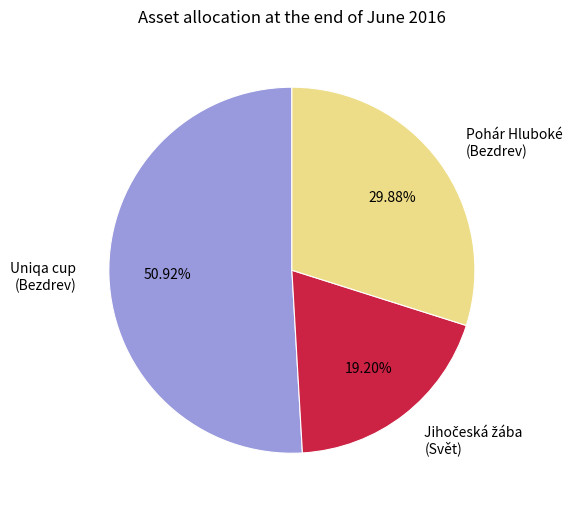

What is the ratio of the value at Uniqa cup (Bezdrev) to the value at Pohár Hluboké (Bezdrev)?

1.7